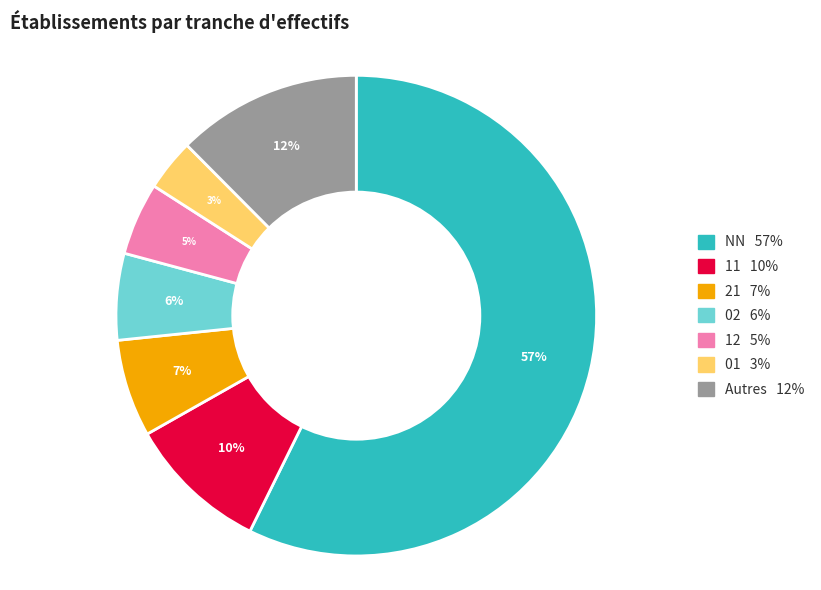

To the nearest percent, what is the average slice percentage?

14%